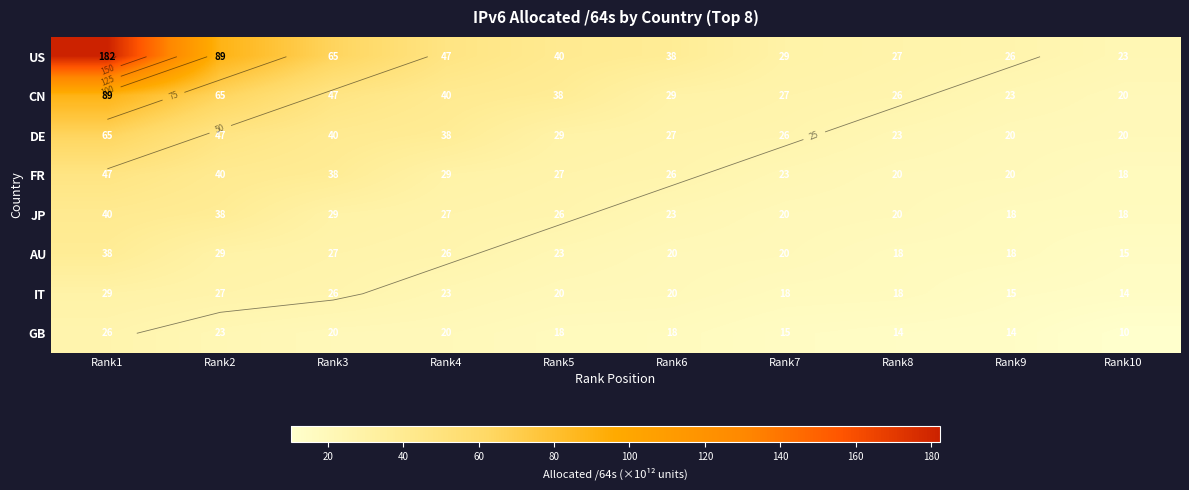

True or false: JP has a value of 67.2 at Rank1.

False